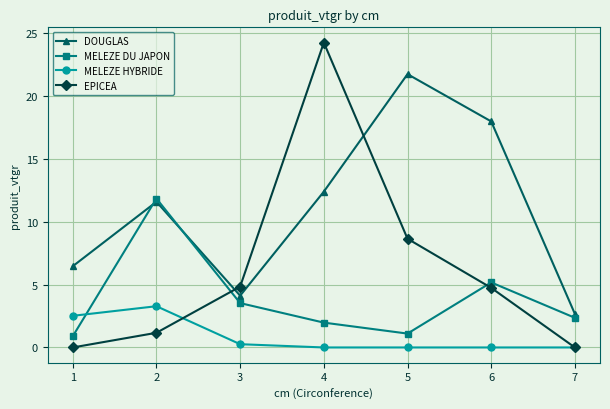

Does the chart display data point markers on the line(s)?

Yes